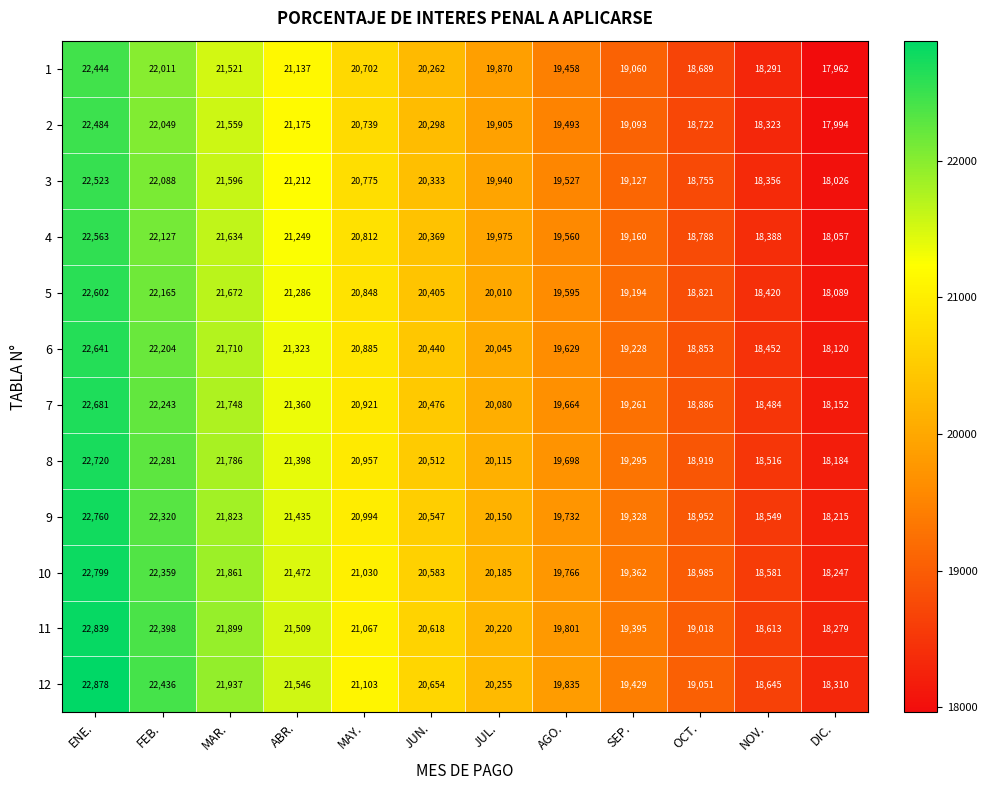

What is the difference between the 8 values at SEP. and FEB.?

2986